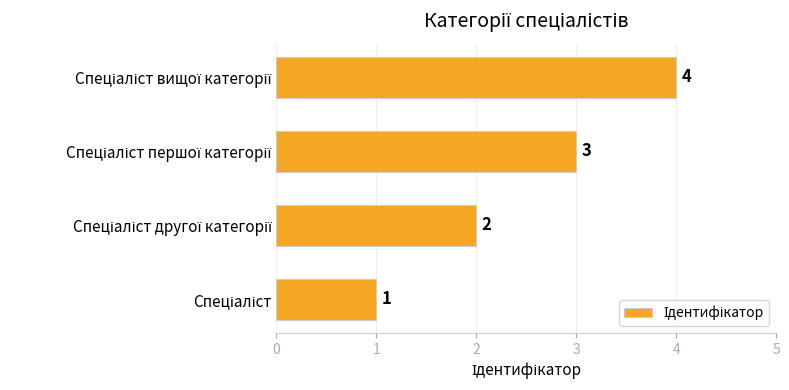

How many values are between 2 and 4?

3